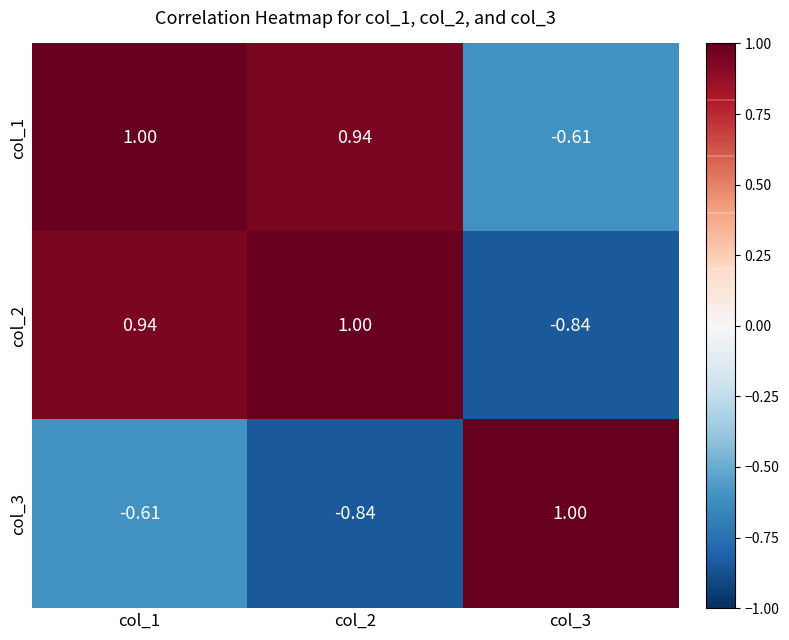

What is the total value across all series at col_3?

-0.4